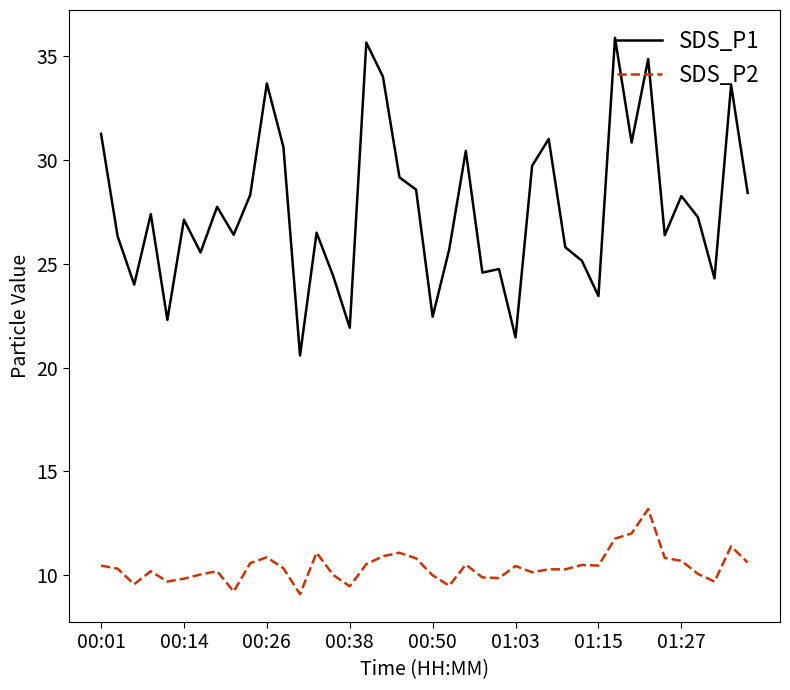

True or false: SDS_P2 and SDS_P1 intersect in this chart.

False